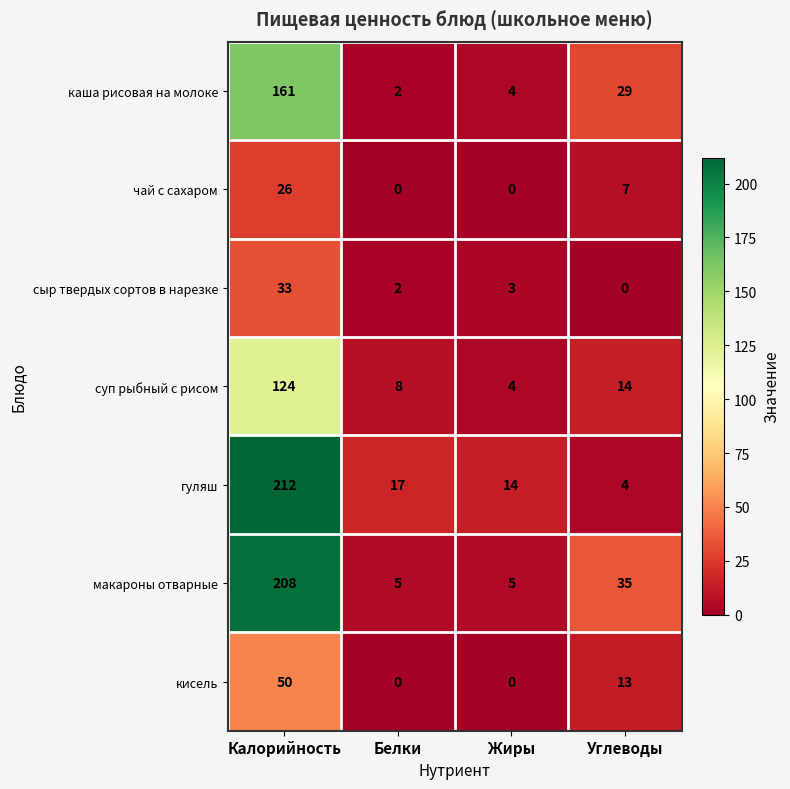

What is the total value across all series at Калорийность?

814